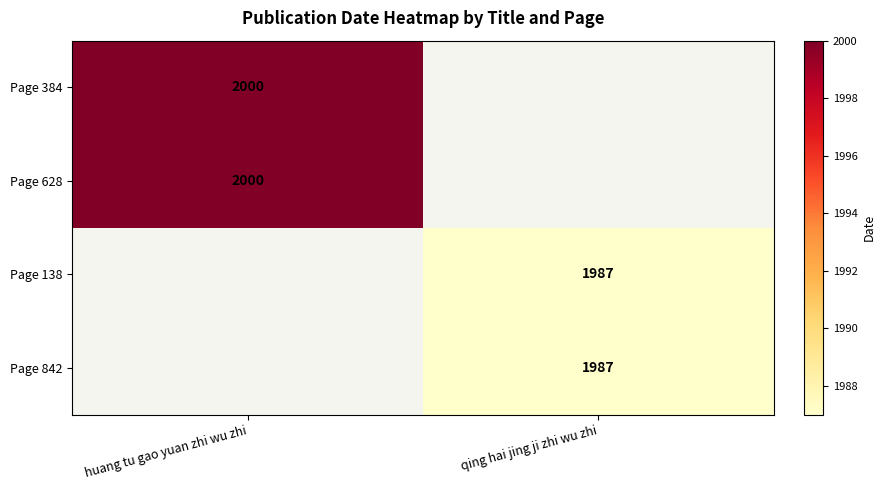

Is it true that Page 628 equals 2000 at huang tu gao yuan zhi wu zhi?

True